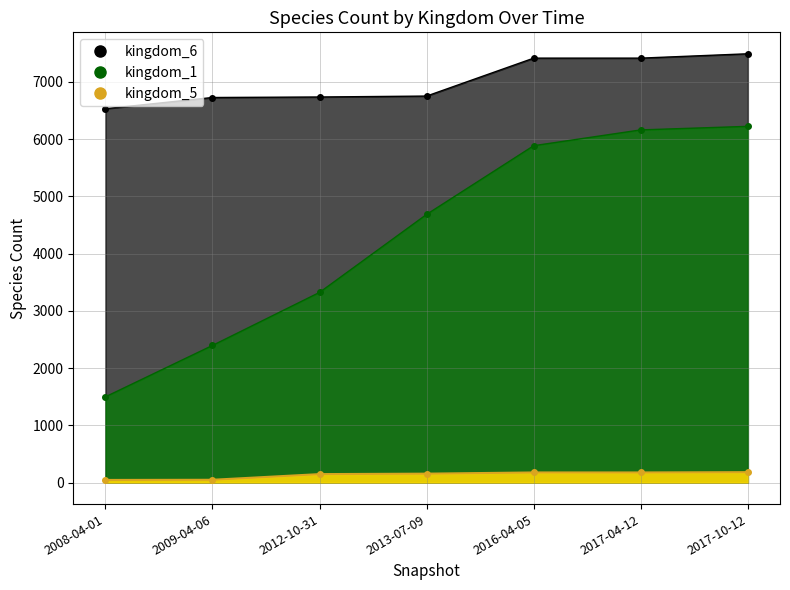

What is the maximum value shown in the chart?

7493